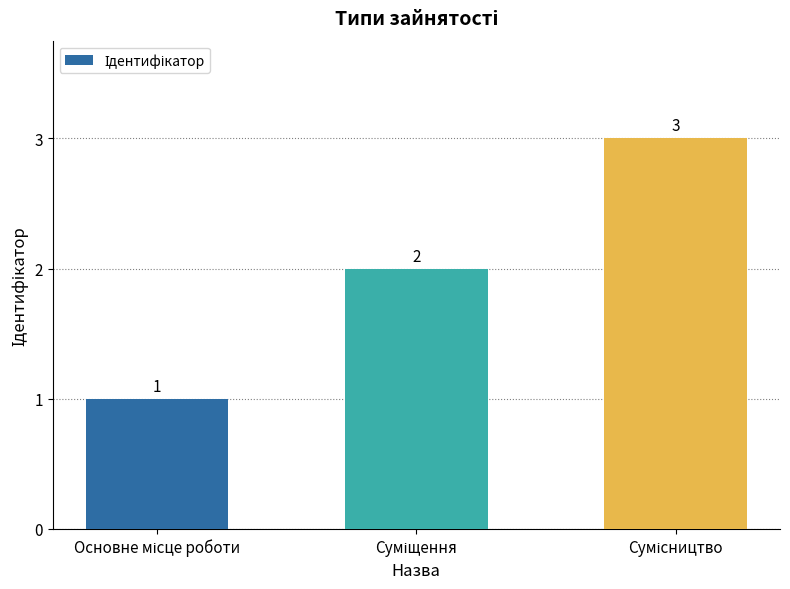

What is the value of the 3rd bar from the left?

3